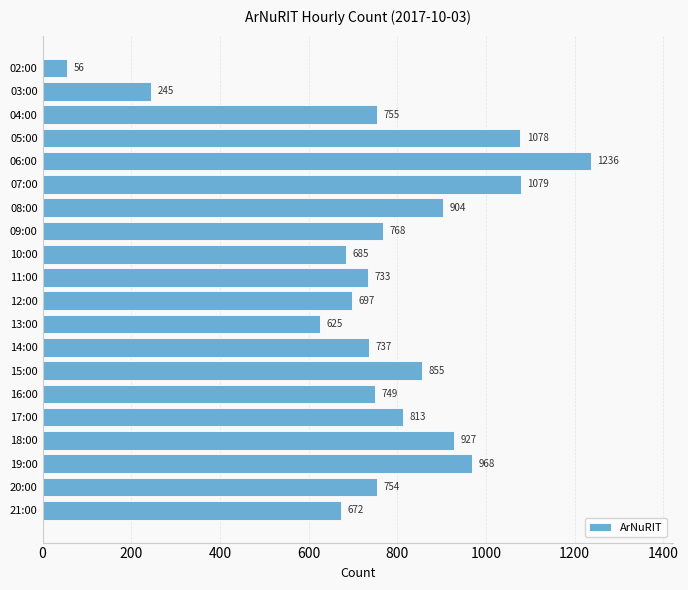

At which label is the value closest to 646?

13:00